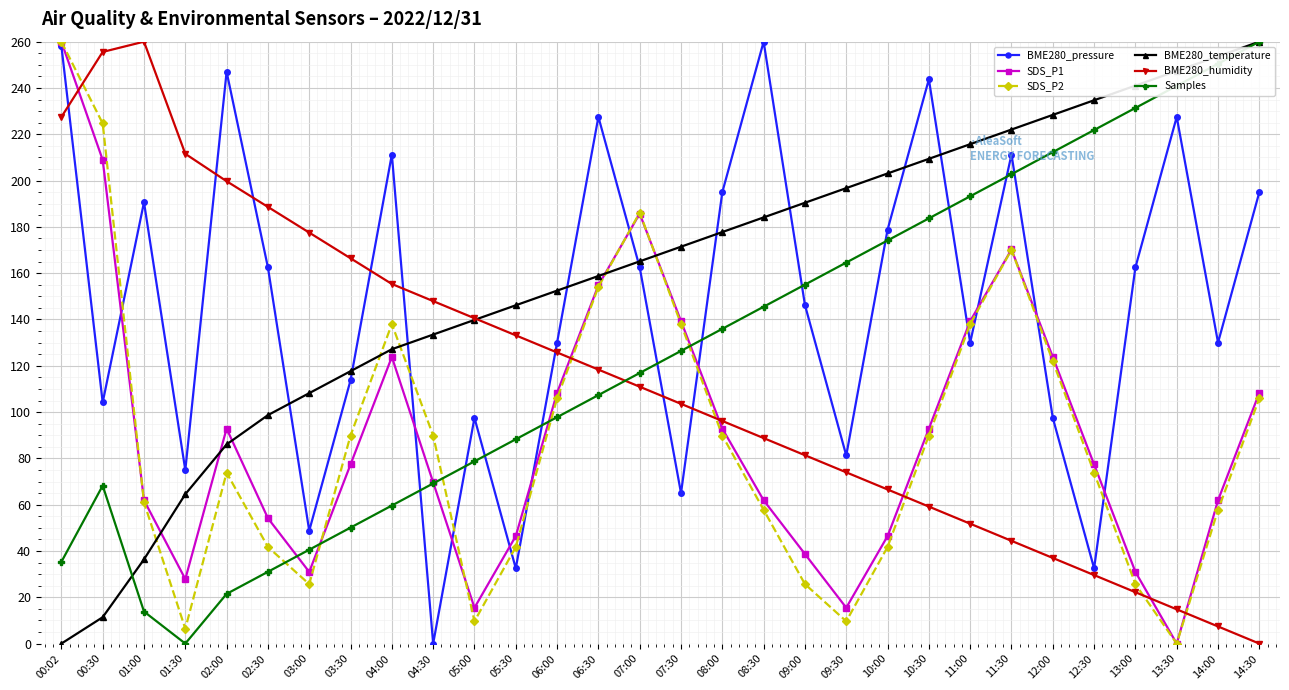

Which series has the largest total across all categories?

BME280_temperature